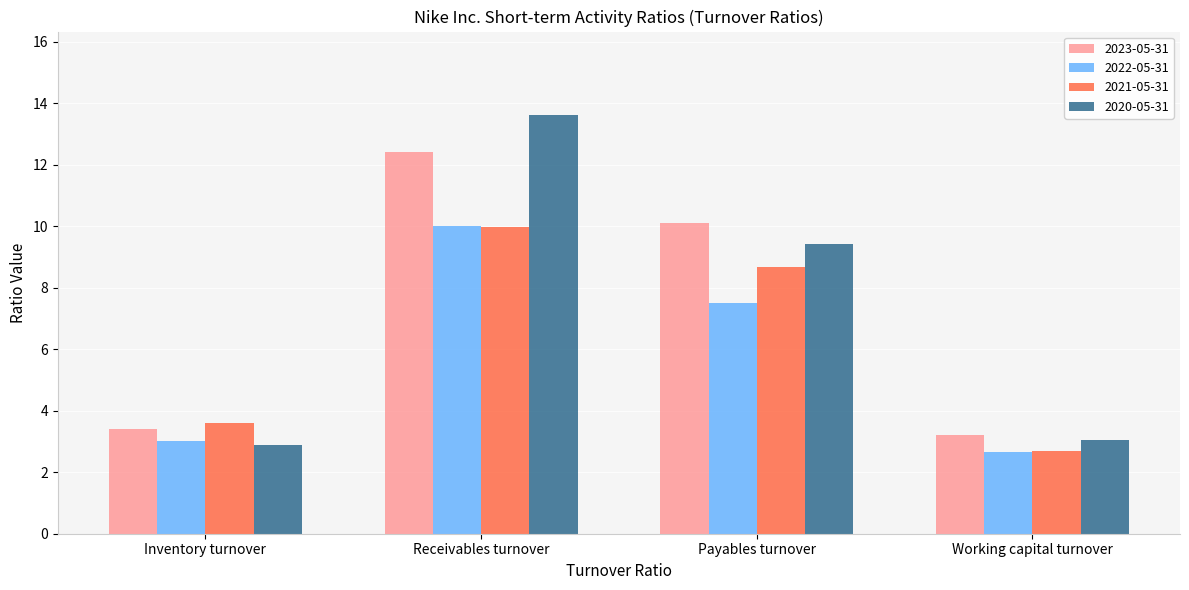

How many groups of bars are there?

4